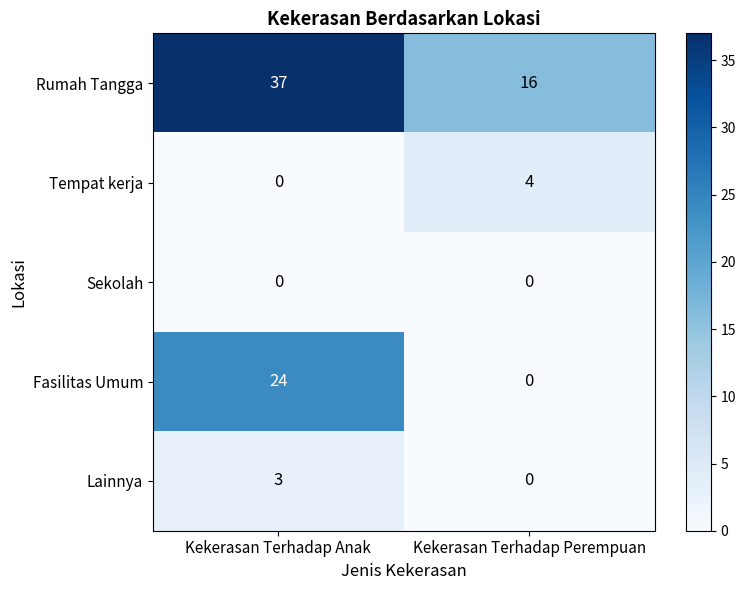

True or false: Fasilitas Umum has a value of 43 at Kekerasan Terhadap Anak.

False